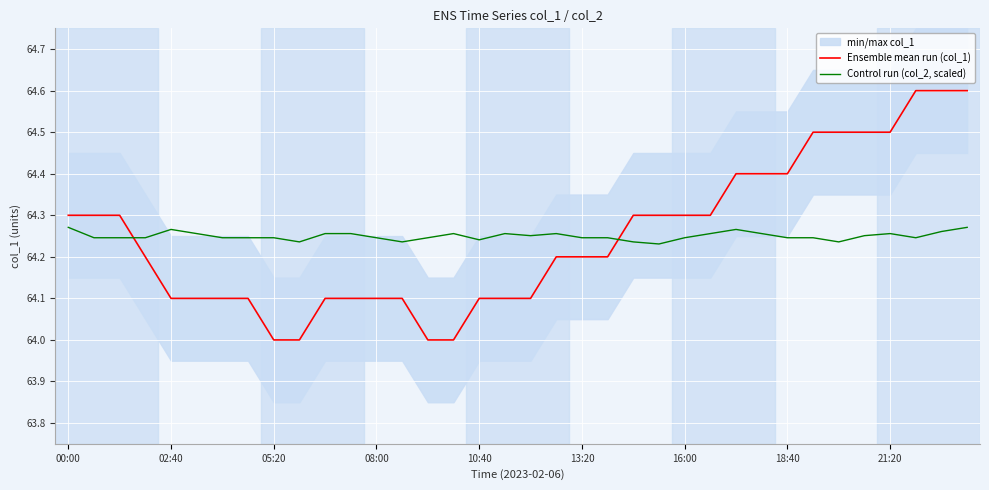

What is the lowest value of the Ensemble mean run (col_1) series?

64.0